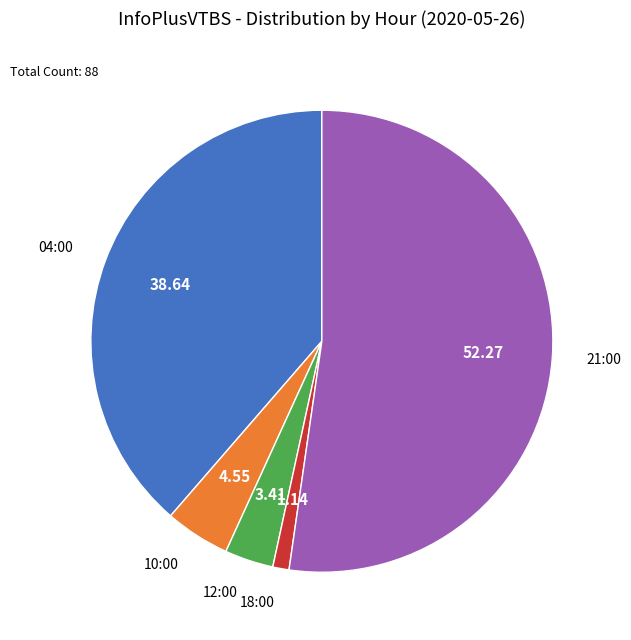

Which category accounts for the majority?

21:00